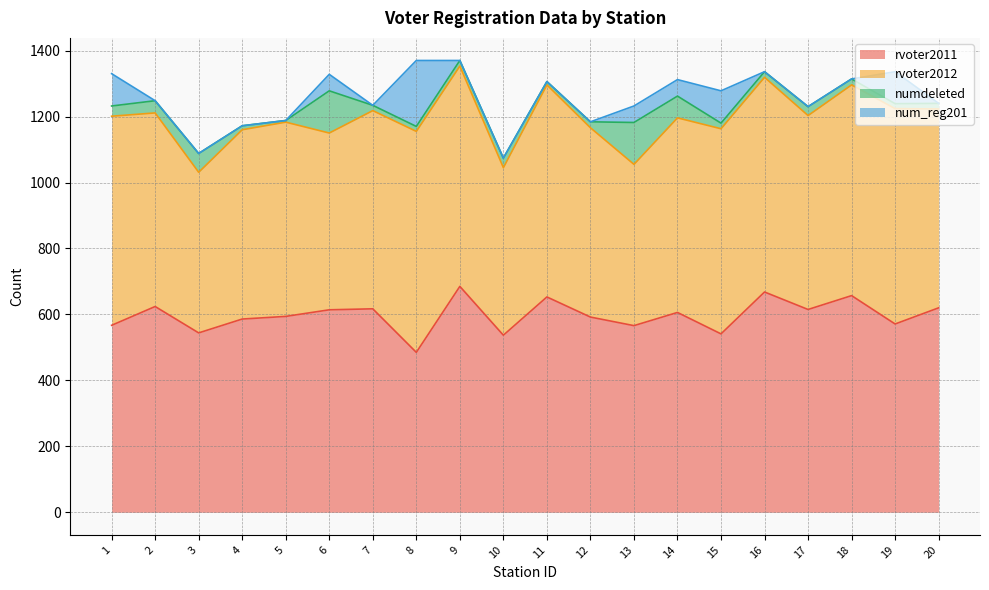

What is the difference between the rvoter2011 values at 12 and 7?

25